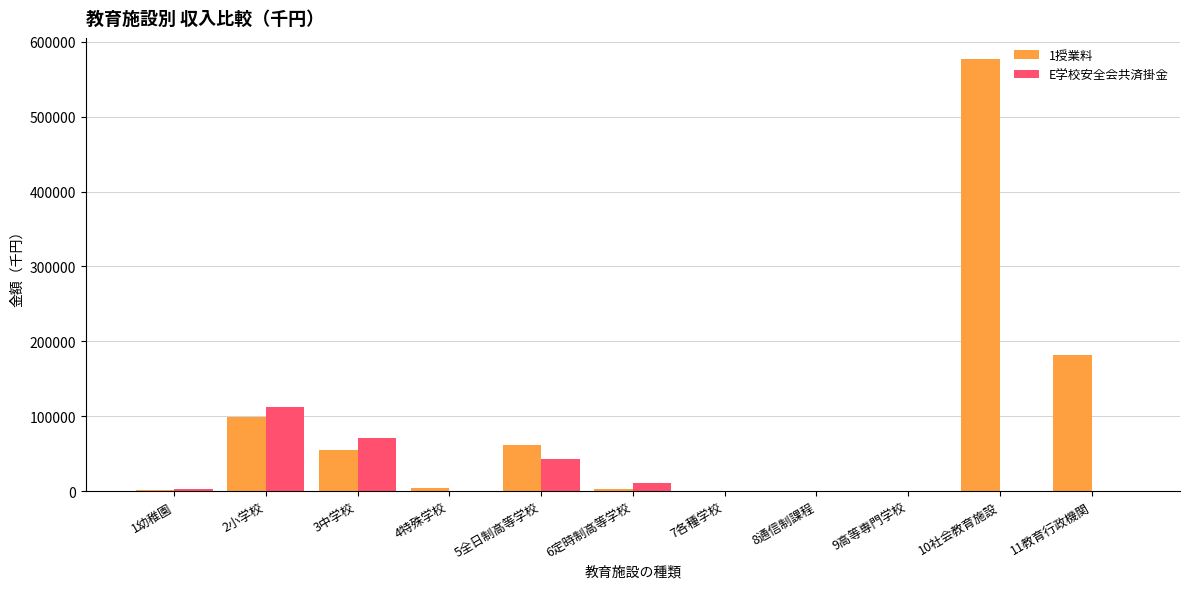

The E学校安全会共済掛金 series shows 53466 at 7各種学校. True or false?

False